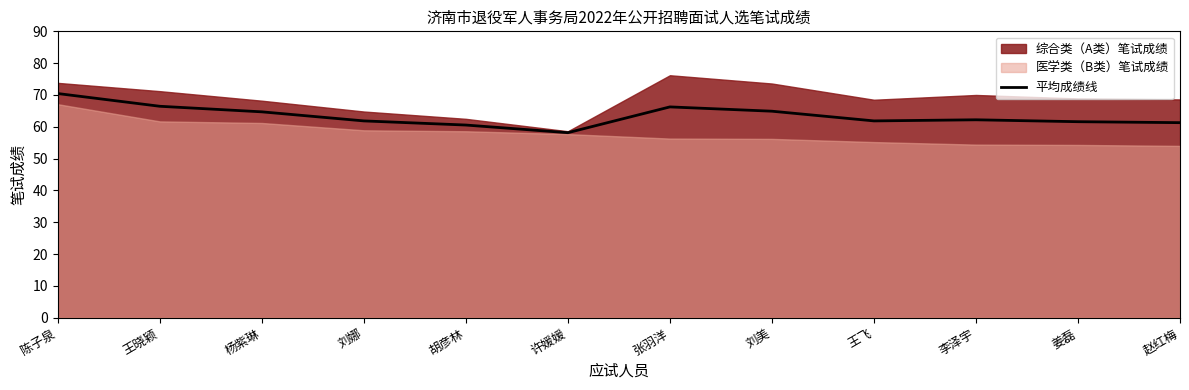

Which label corresponds to the largest value in the chart?

陈子泉